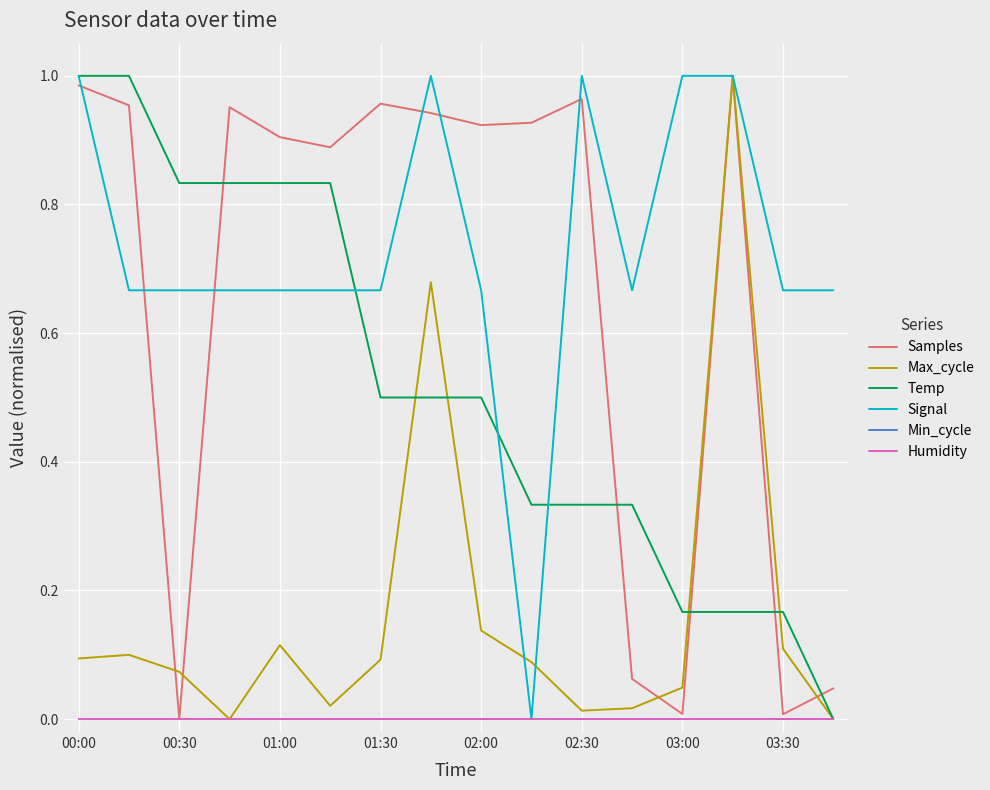

List the series in order of their peak value, lowest first.

Min_cycle, Humidity, Samples, Max_cycle, Temp, Signal